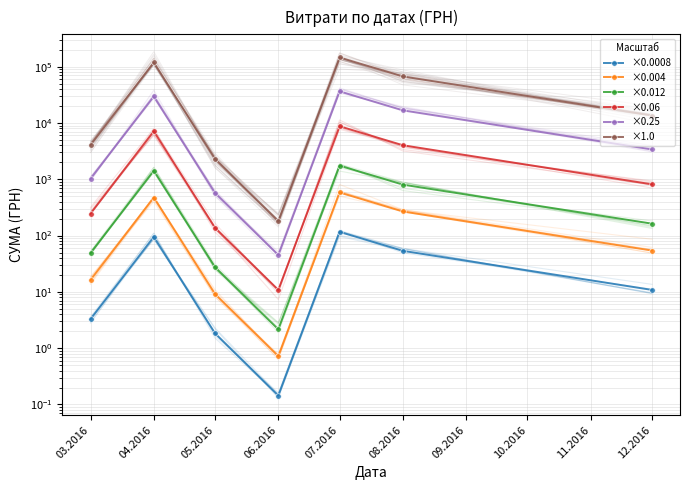

Where is ×0.012 nearest to the value 875?

08.2016